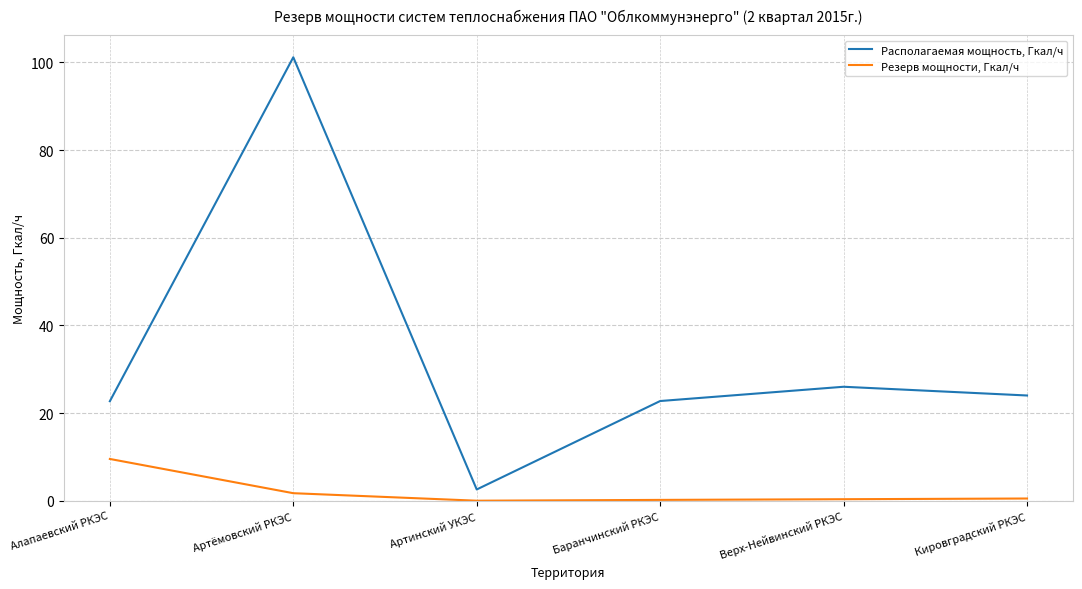

True or false: Располагаемая мощность, Гкал/ч and Резерв мощности, Гкал/ч intersect in this chart.

False